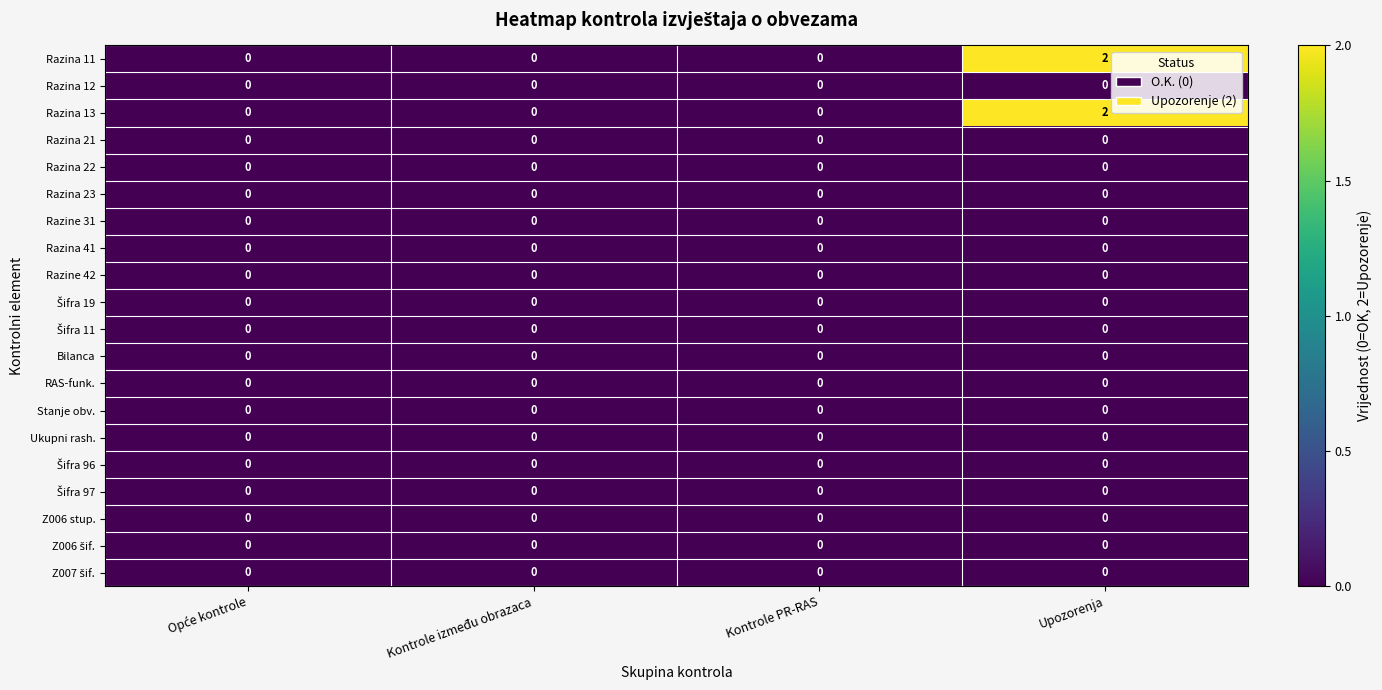

True or false: Razina 11 has a value of 0 at Kontrole između obrazaca.

True